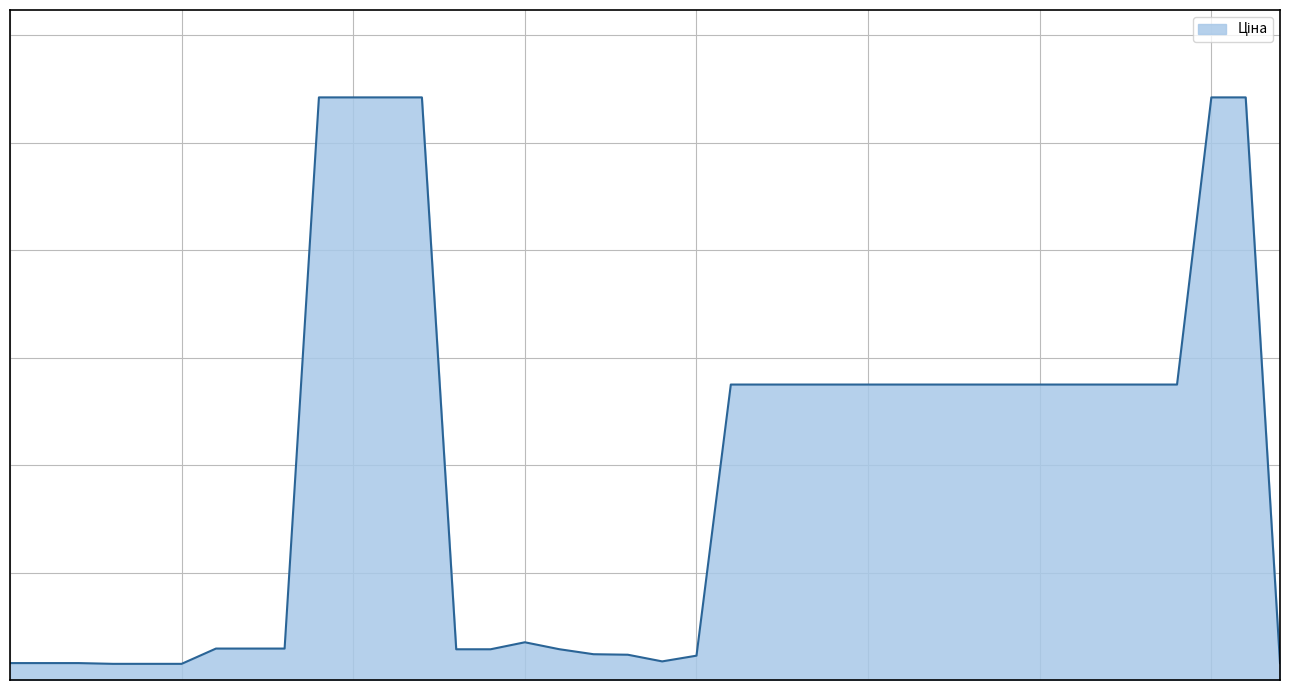

Does the chart have visible grid lines?

Yes